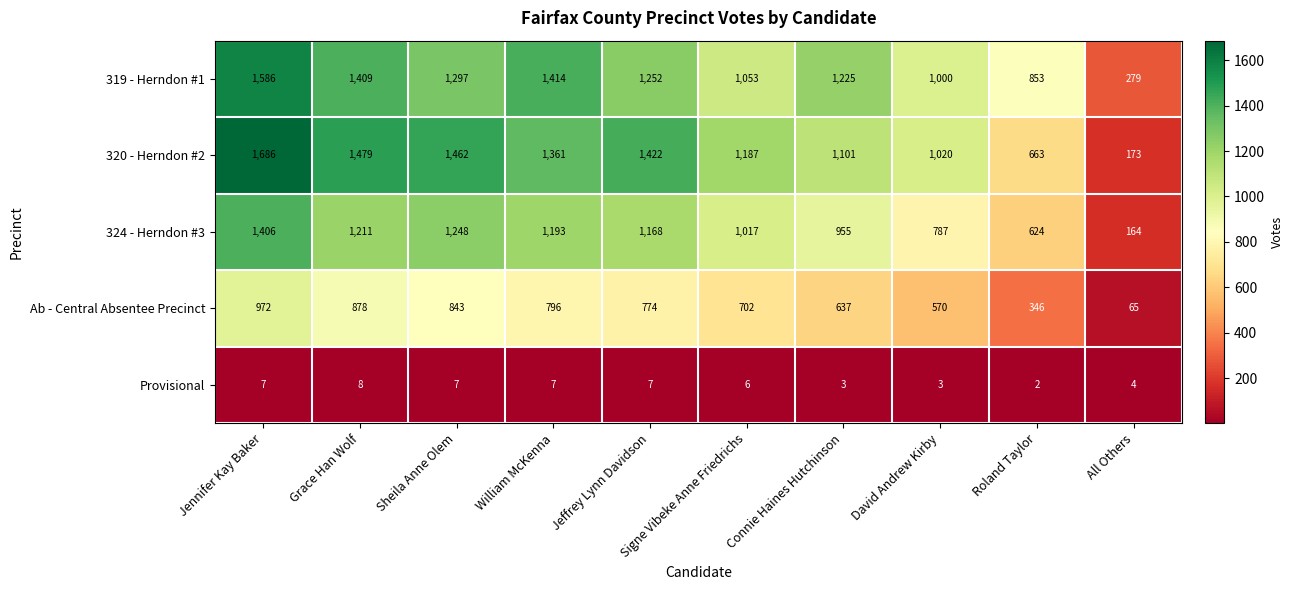

The 320 - Herndon #2 series shows 663 at Roland Taylor. True or false?

True